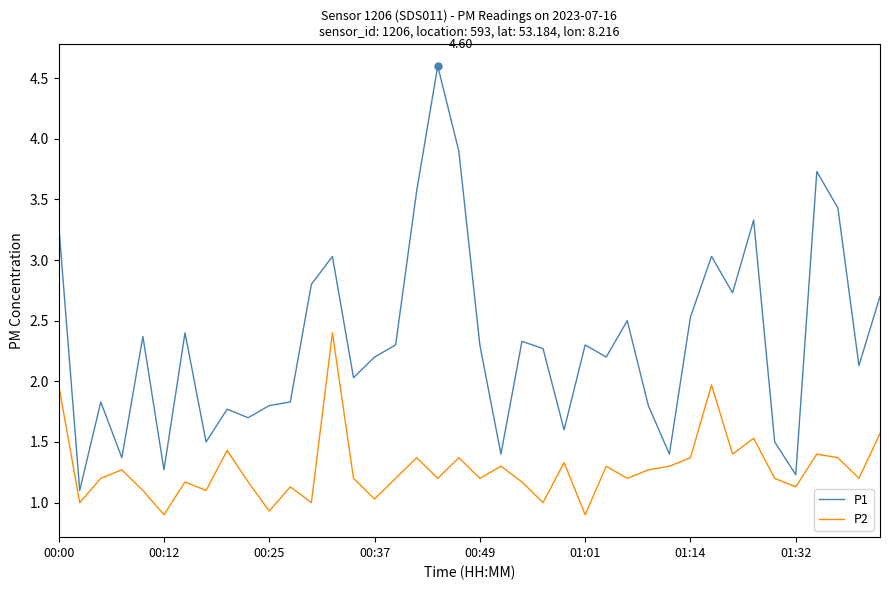

Which series has the largest total across all categories?

P1